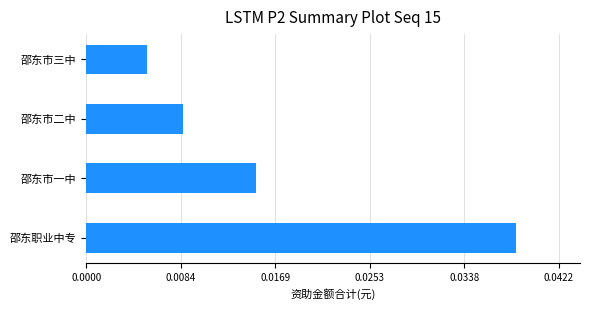

At which category does the chart reach its minimum across all series?

邵东市三中